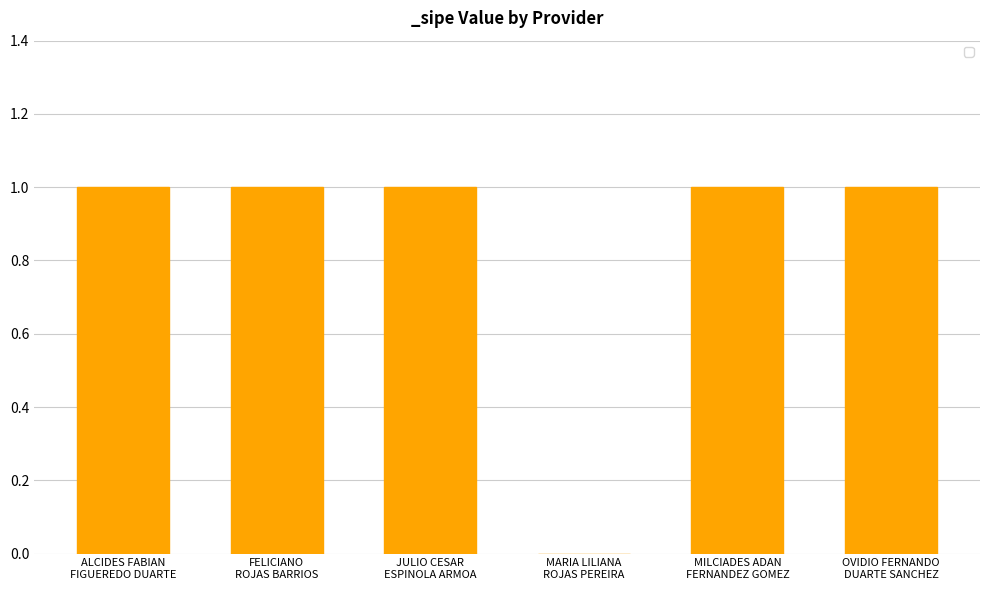

What is the sum of all values?

5